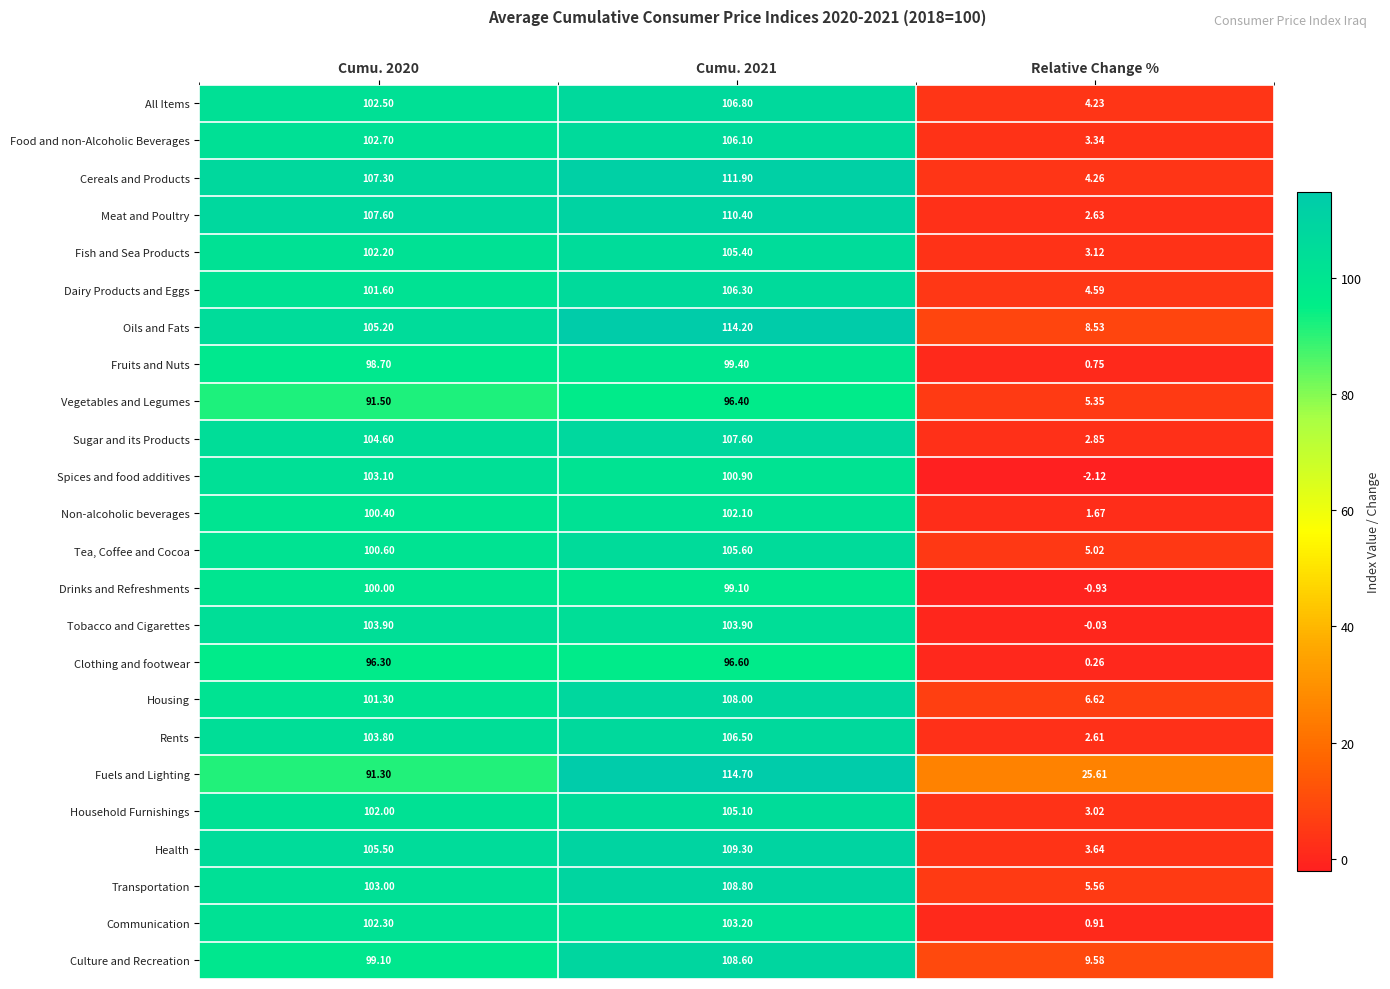

How many data points does each series have?

3